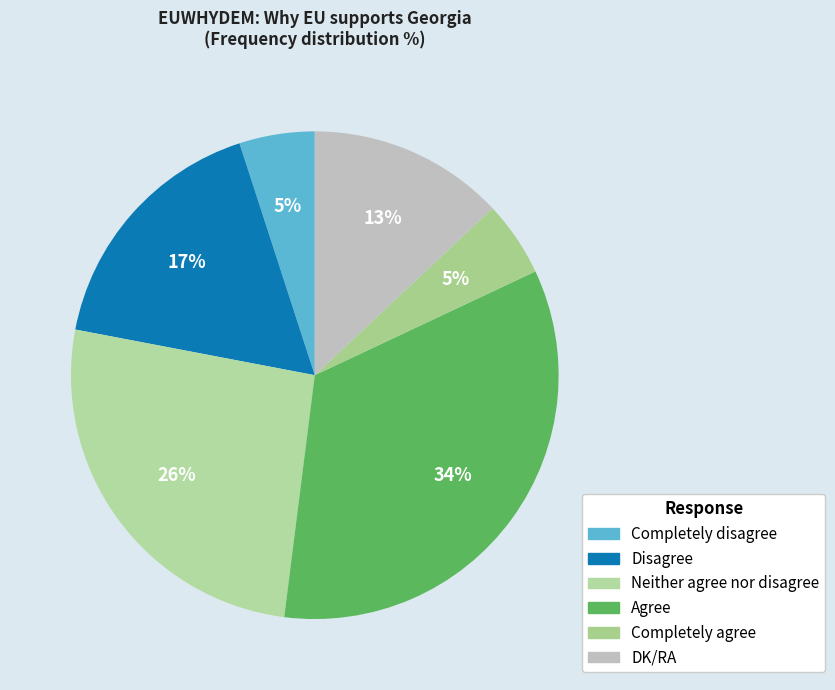

To the nearest percent, what is the average slice percentage?

17%